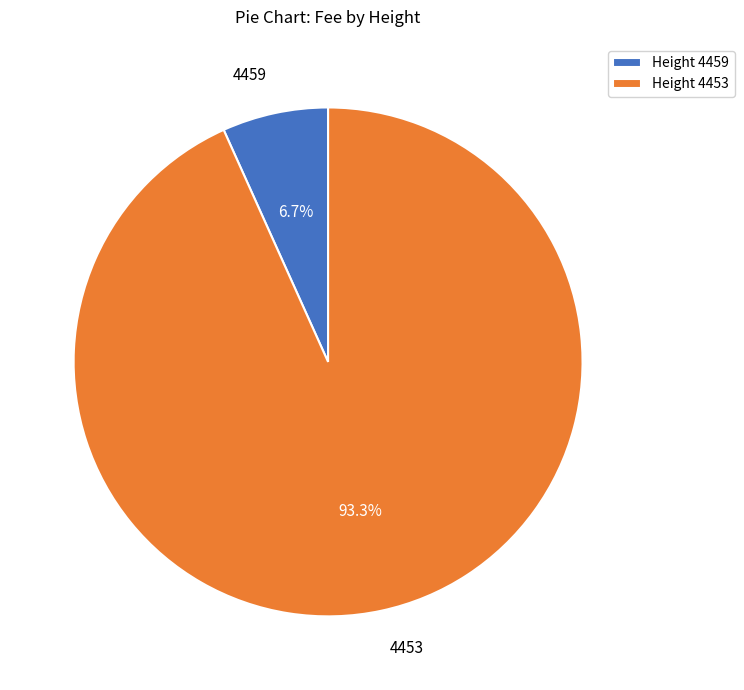

Is there any slice that represents more than half of the pie?

Yes